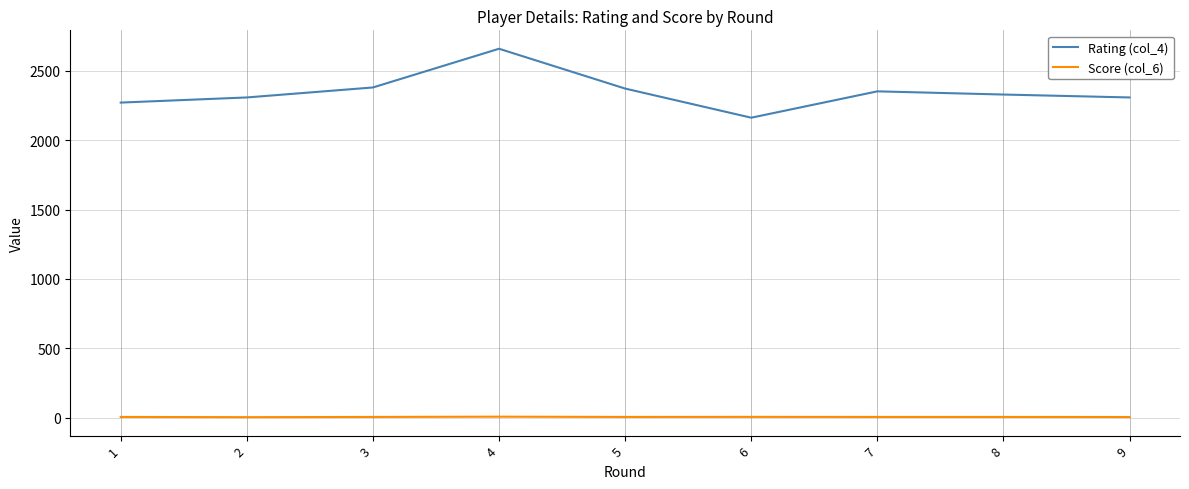

Which series has the largest total across all categories?

Rating (col_4)